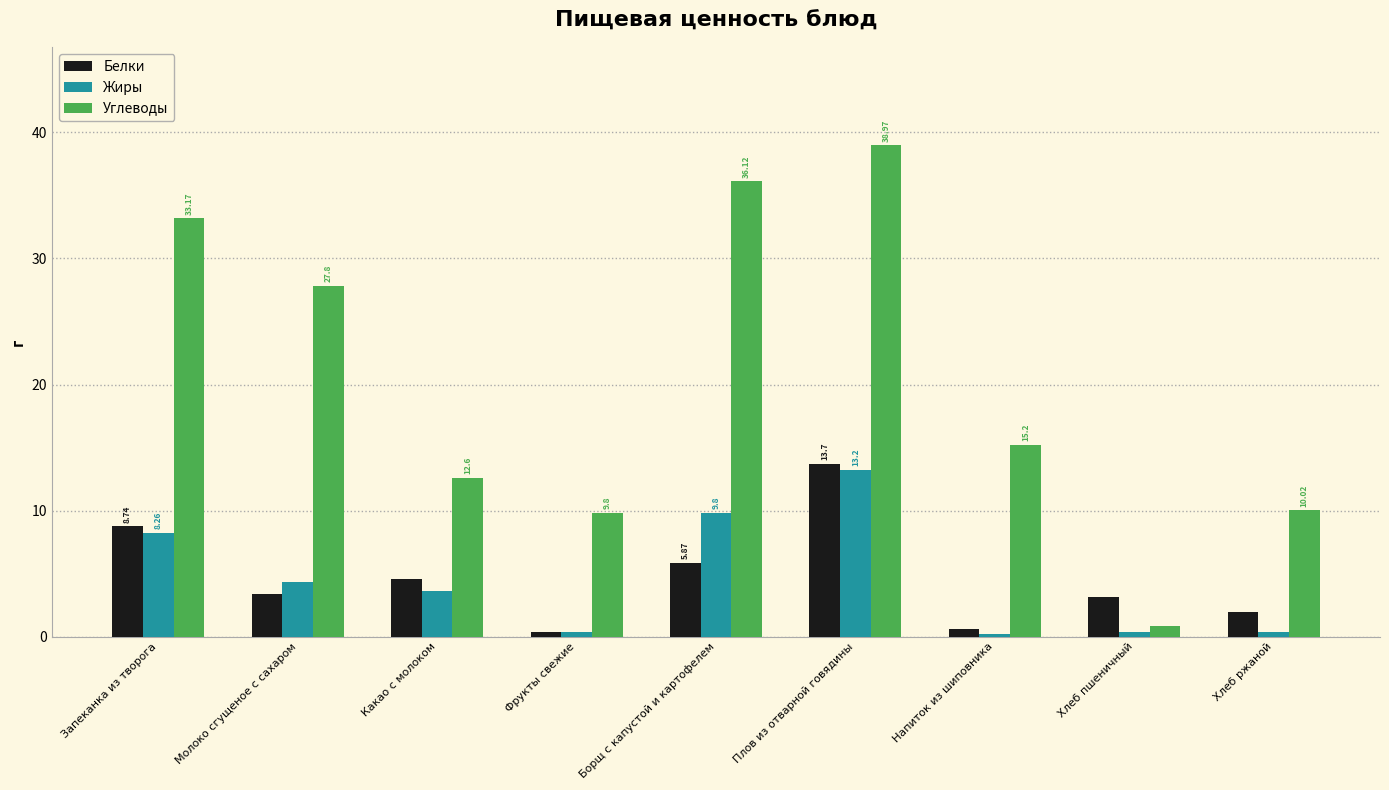

Which category has the lowest value across all series?

Напиток из шиповника